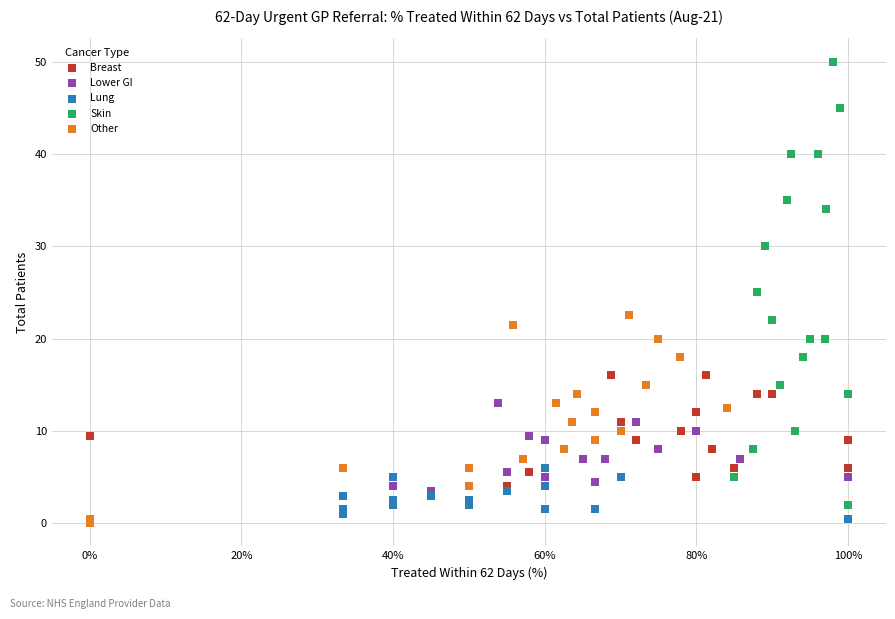

What are all the series names shown in the legend?

Breast, Lower GI, Lung, Skin, Other